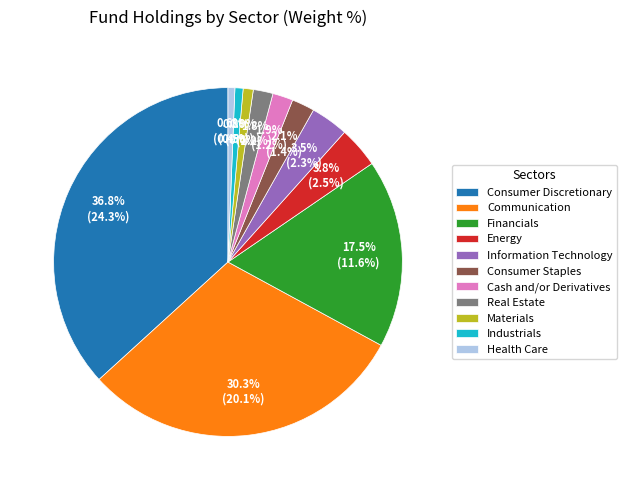

Count the number of slices in the pie.

11